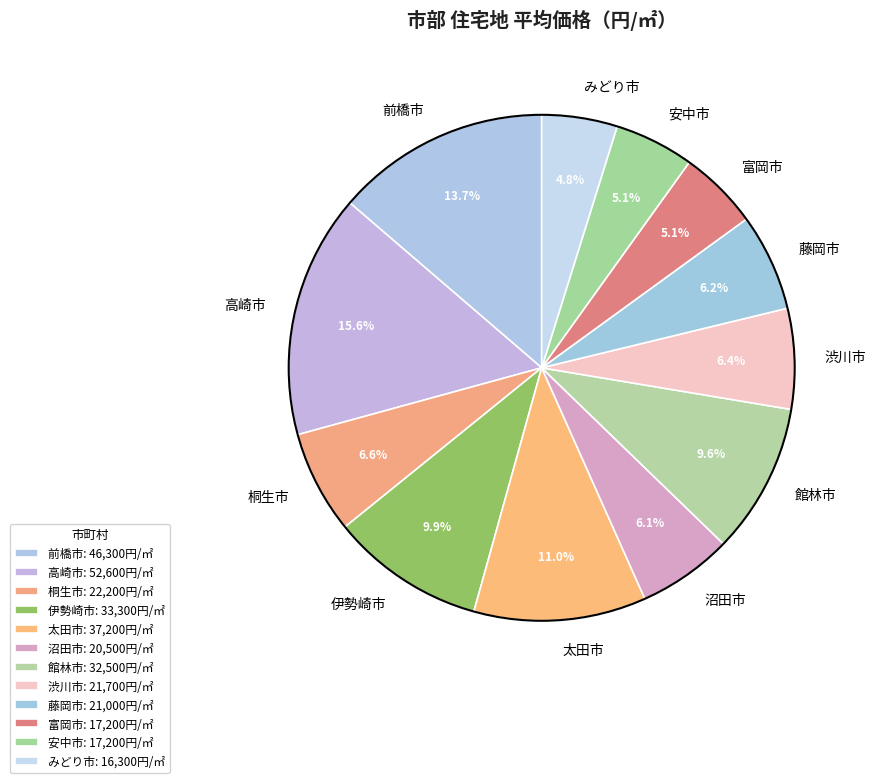

How many slices are in this pie chart?

12